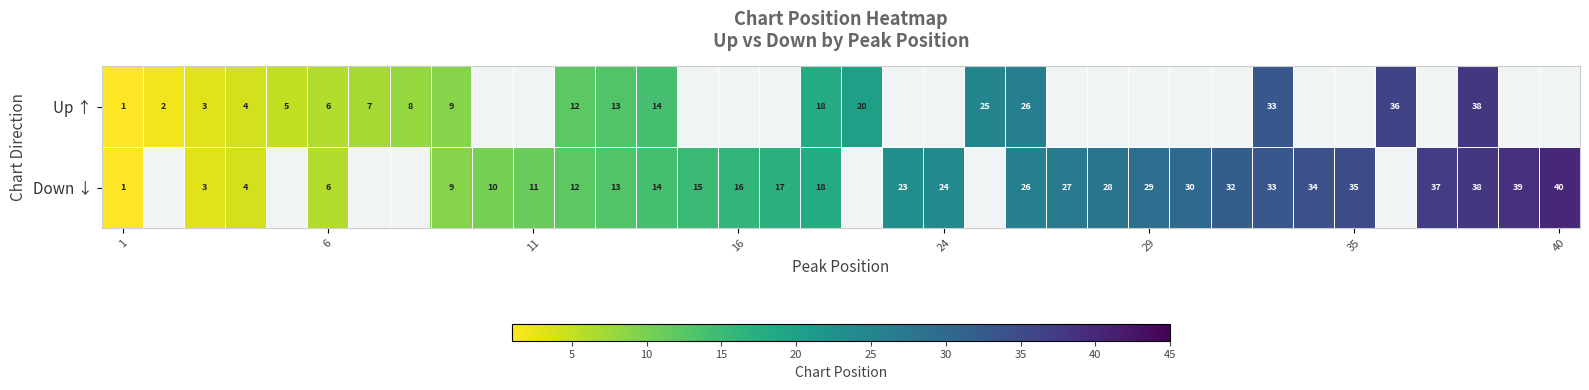

The value of Down ↓ at 40 is 24. True or false?

False